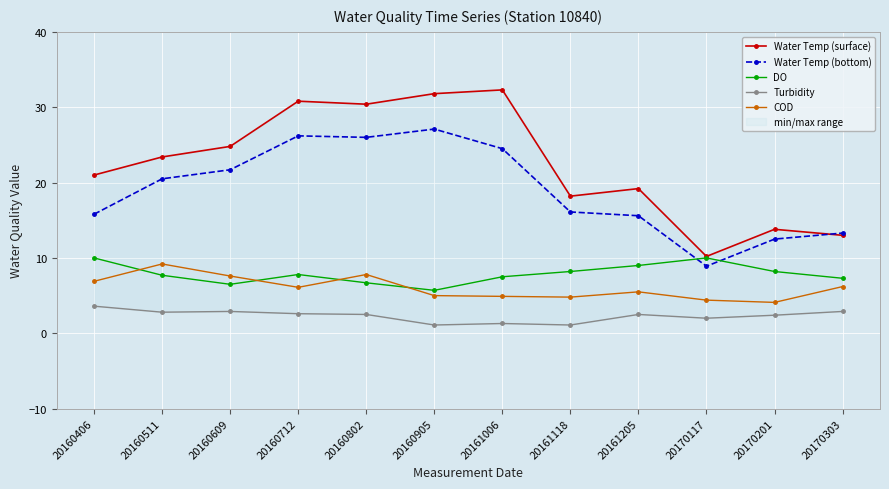

How many values in the COD series are below 6?

6